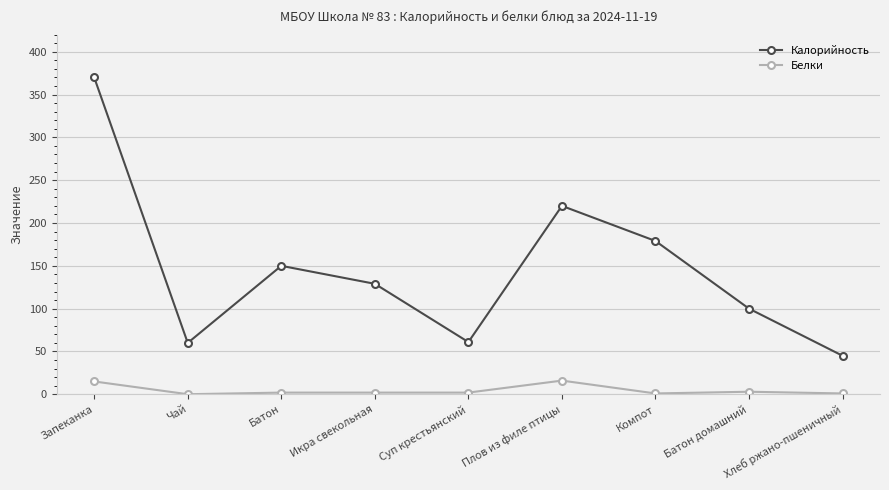

Which series has the largest total across all categories?

Калорийность